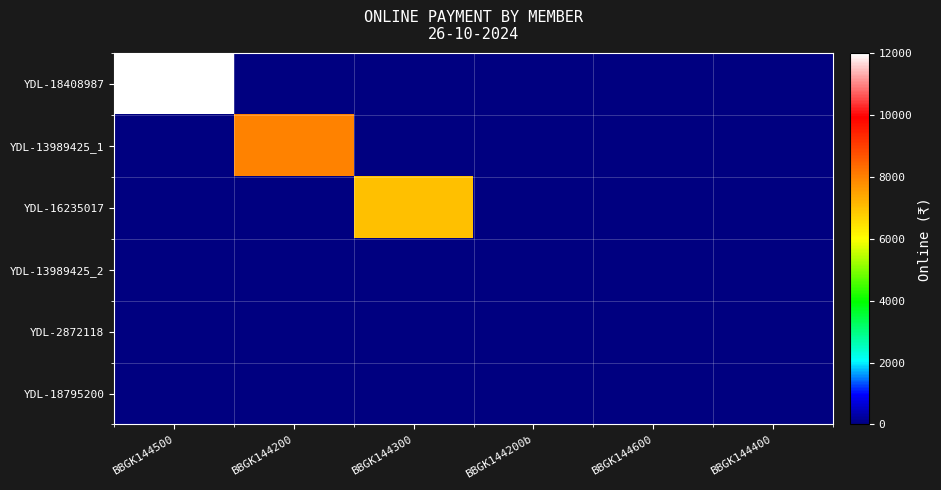

Reading left to right, what are all the values shown in this chart?

YDL-18408987: BBGK144500=12000	BBGK144200=0	BBGK144300=0	BBGK144200b=0	BBGK144600=0	BBGK144400=0
YDL-13989425_1: BBGK144500=0	BBGK144200=8000	BBGK144300=0	BBGK144200b=0	BBGK144600=0	BBGK144400=0
YDL-16235017: BBGK144500=0	BBGK144200=0	BBGK144300=7000	BBGK144200b=0	BBGK144600=0	BBGK144400=0
YDL-13989425_2: BBGK144500=0	BBGK144200=0	BBGK144300=0	BBGK144200b=0	BBGK144600=0	BBGK144400=0
YDL-2872118: BBGK144500=0	BBGK144200=0	BBGK144300=0	BBGK144200b=0	BBGK144600=0	BBGK144400=0
YDL-18795200: BBGK144500=0	BBGK144200=0	BBGK144300=0	BBGK144200b=0	BBGK144600=0	BBGK144400=0